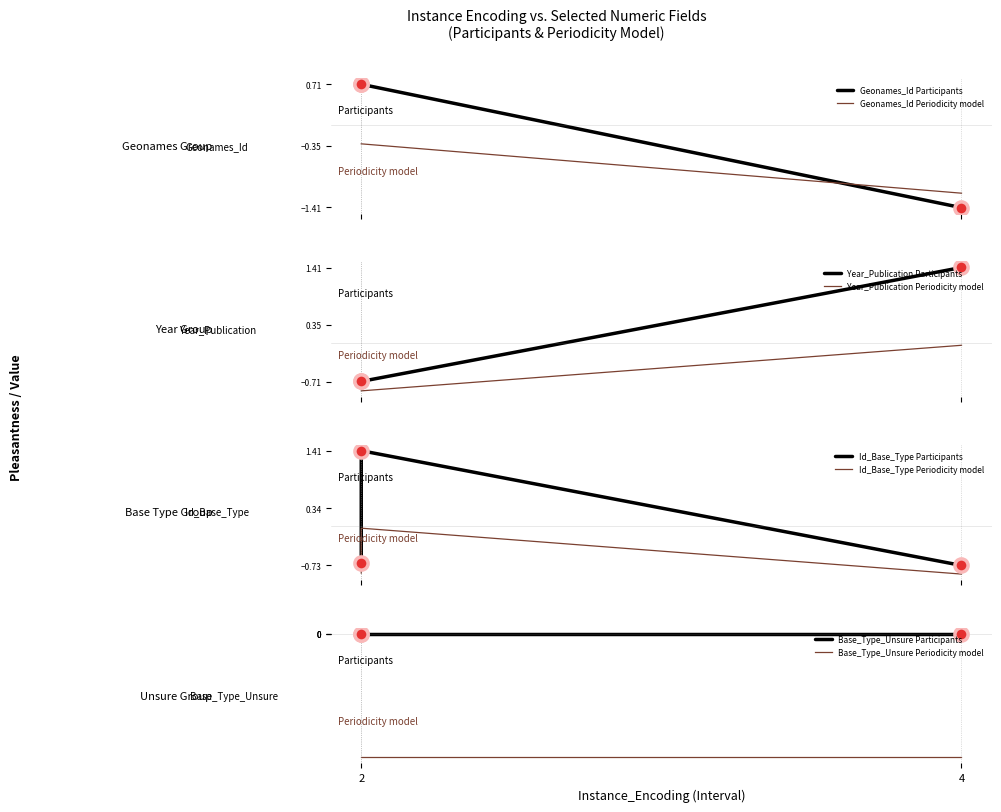

Which series reaches the minimum Y coordinate?

Geonames_Id